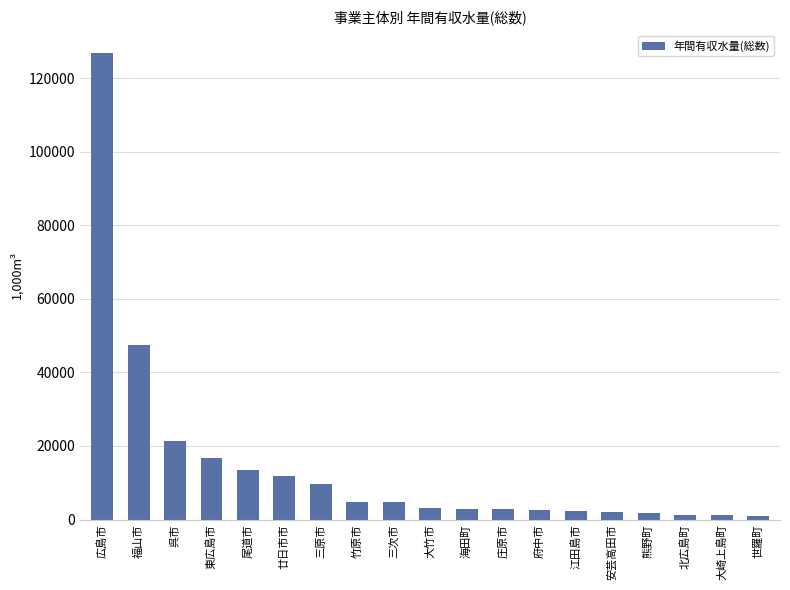

What is the difference between the maximum and minimum values?

125780